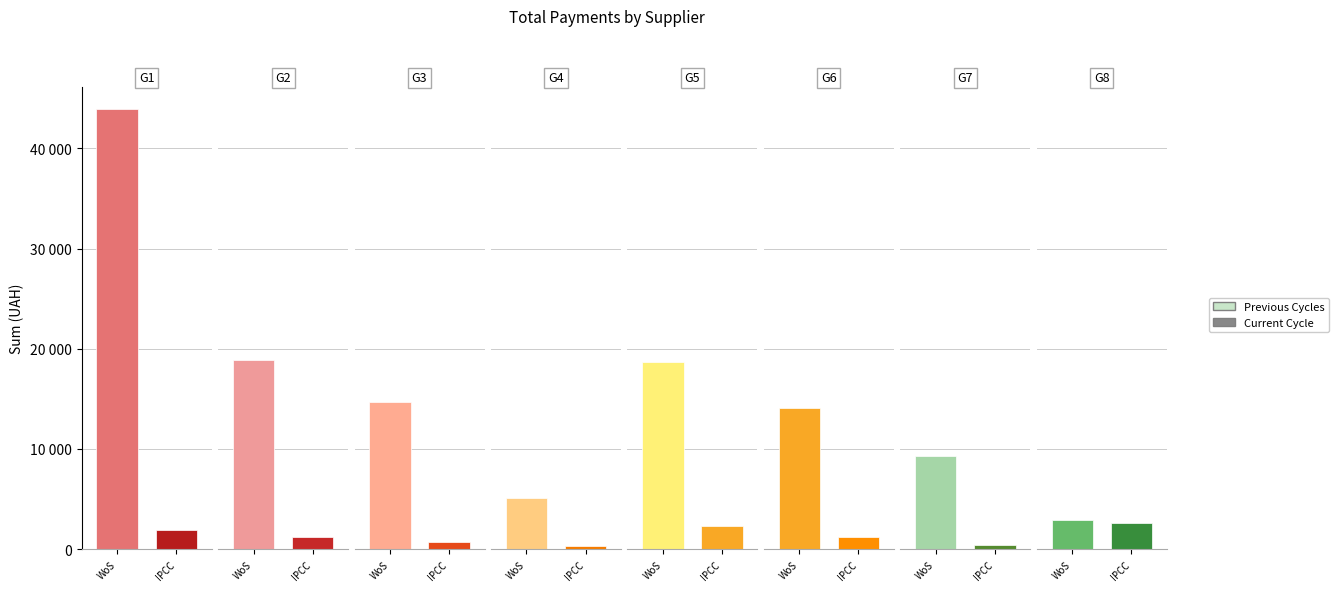

Reading left to right, list all the values displayed in this chart.

Previous Cycles: ТОВ "Укргеопроек"=43943.4	ТОВ "Оптітрейд"=18901.0	ТОВ "Гарант-2010"=14645.0	ФОП "Гентеш Й.Я."=5112.0	ТДВ "Дніпрокомунтранс"=18675.0	ФОП "Кондратьєв М.Д."=14043.0	ТОВ "Фаіргруп"=9290.0	ФОП "Савченко О.А."=2858.0
Current Cycle: ТОВ "Укргеопроек"=1849.0	ТОВ "Оптітрейд"=1232.0	ТОВ "Гарант-2010"=704.0	ФОП "Гентеш Й.Я."=348.2	ТДВ "Дніпрокомунтранс"=2255.2	ФОП "Кондратьєв М.Д."=1179.0	ТОВ "Фаіргруп"=370.6	ФОП "Савченко О.А."=2615.0